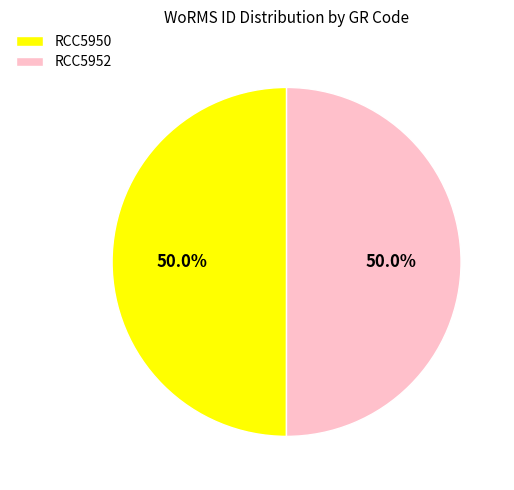

What percentage is NOT represented by RCC5952?

50.0%